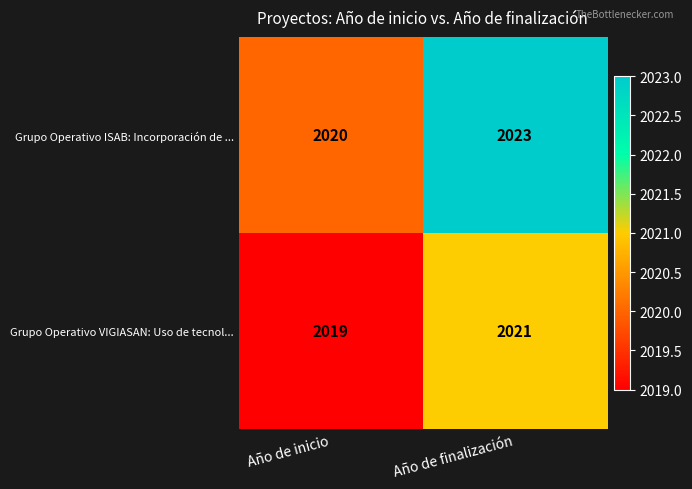

What value does the Grupo Operativo ISAB: Incorporación de ... series have at Año de inicio?

2020